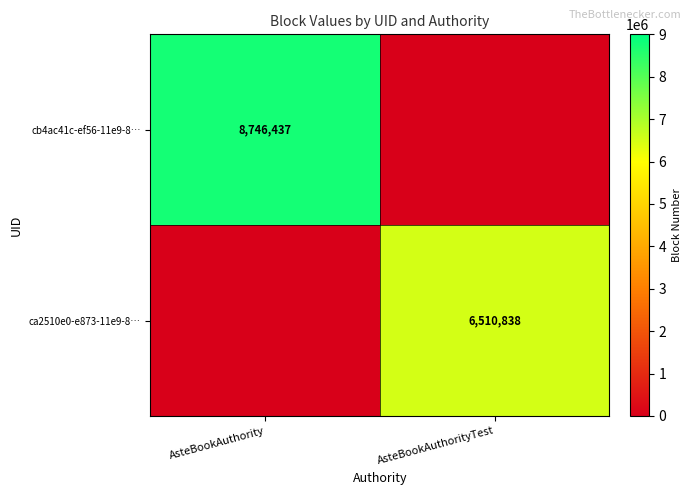

The value of ca2510e0-e873-11e9-8… at AsteBookAuthorityTest is 3929000. True or false?

False